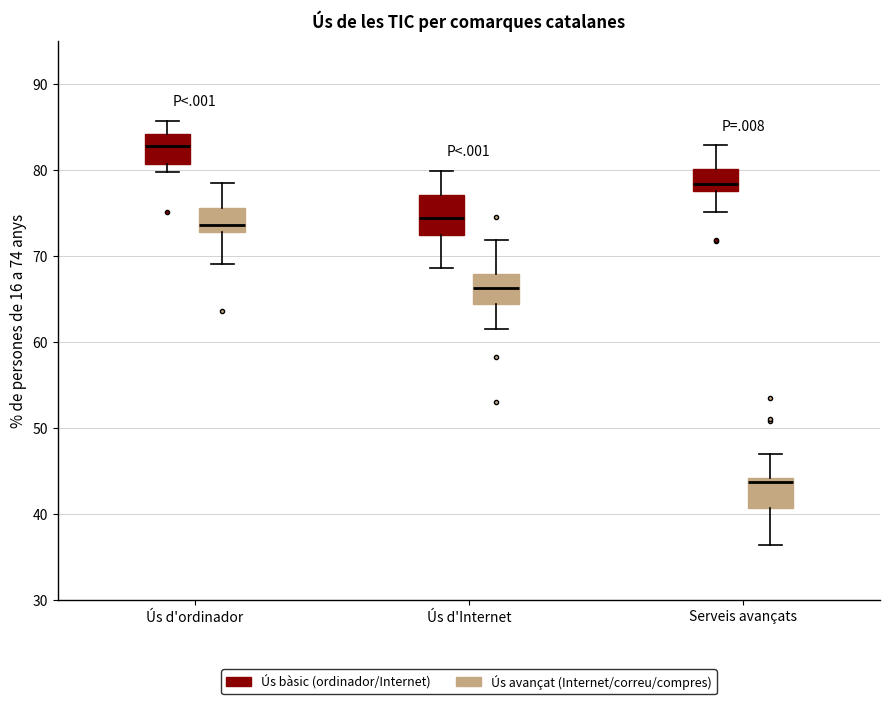

Reading left to right, transcribe this box plot: for each box, give where its median line is, the range the box spans, and where its two whiskers end, as read against the y-axis. The values are not printed on the chart, so give them approximately, as read against the axis.

Ús d'ordinador (Ús bàsic (ordinador/Internet)): median 83, box 81 to 84, whiskers 80 to 86
Ús d'ordinador (Ús avançat (Internet/correu/compres)): median 74, box 73 to 76, whiskers 69 to 78
Ús d'Internet (Ús bàsic (ordinador/Internet)): median 74, box 72 to 77, whiskers 69 to 80
Ús d'Internet (Ús avançat (Internet/correu/compres)): median 66, box 64 to 68, whiskers 62 to 72
Serveis avançats (Ús bàsic (ordinador/Internet)): median 78 (just above the box's lower edge), box 78 to 80, whiskers 75 to 83
Serveis avançats (Ús avançat (Internet/correu/compres)): median 44 (just below the box's upper edge), box 41 to 44, whiskers 36 to 47